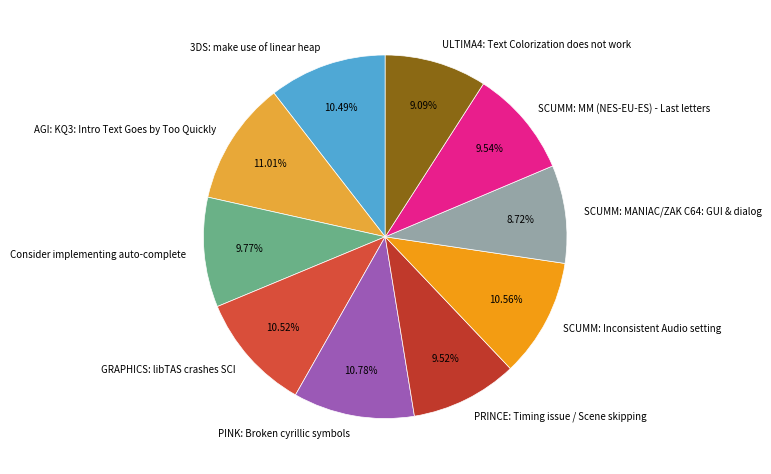

To the nearest percent, what percentage of the pie is PRINCE: Timing issue / Scene skipping?

10%